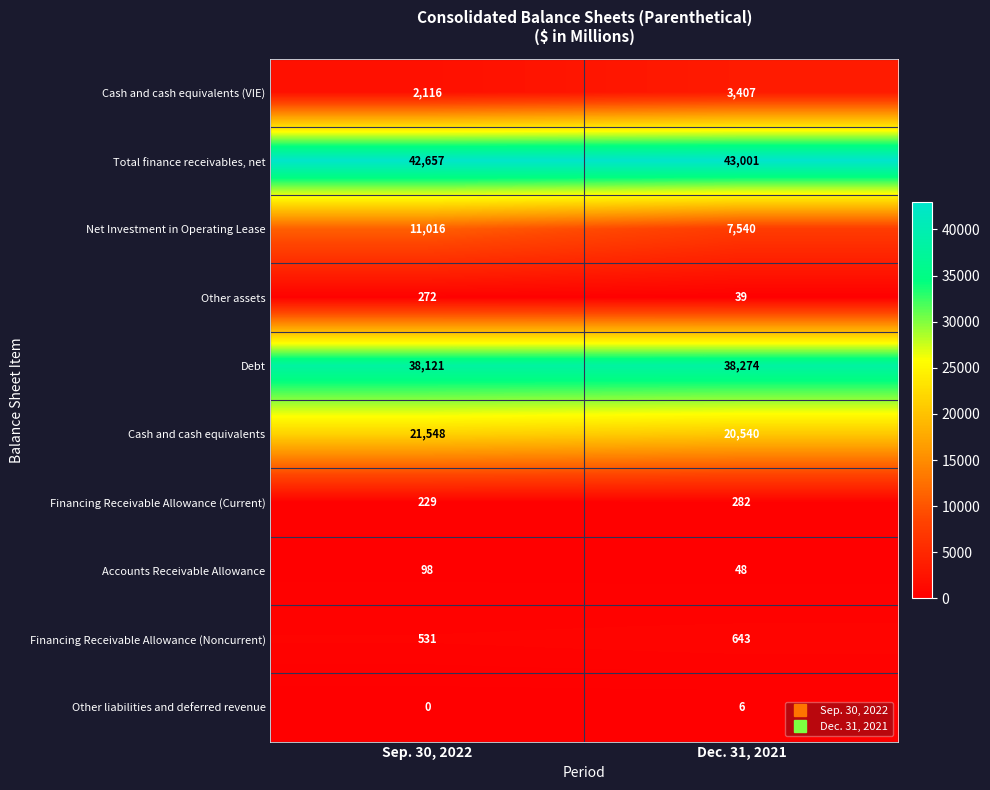

What is the difference between the highest and lowest values at Sep. 30, 2022?

42657